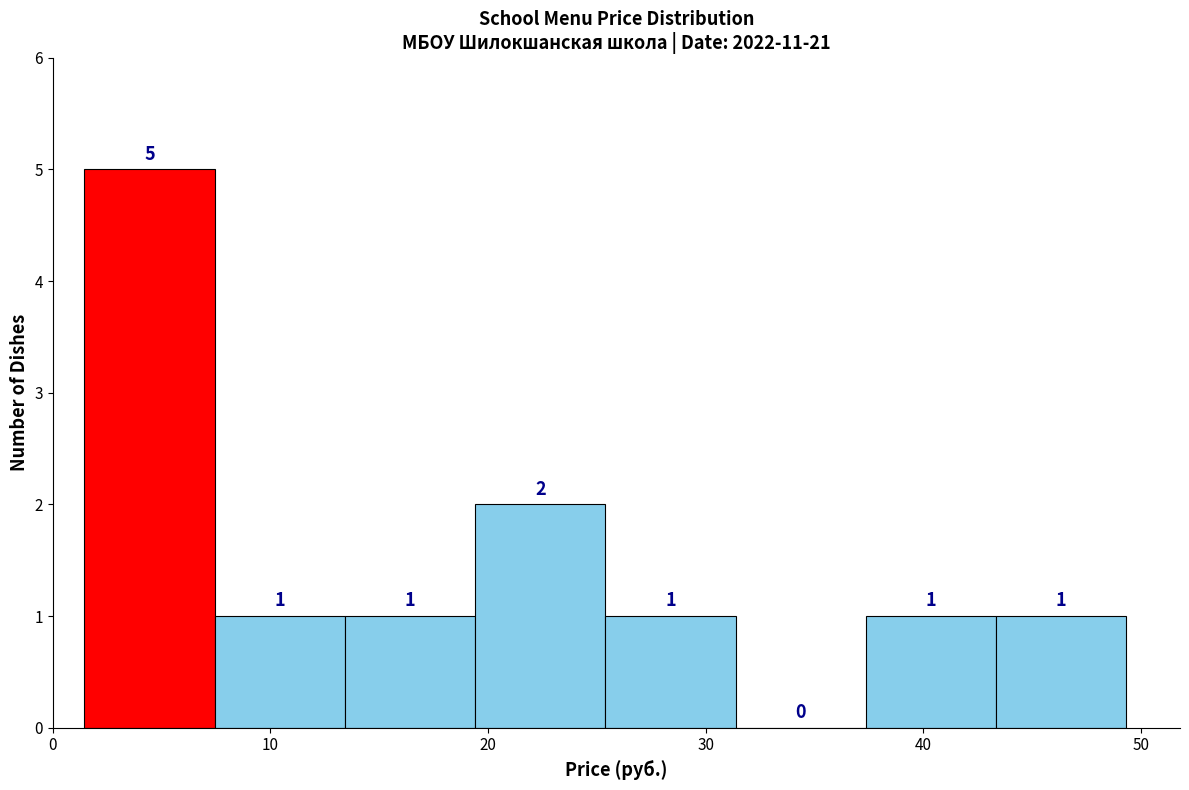

What is the height of the bar covering 43 to 49 on the x-axis? The bar edges are not printed on the chart, so give them approximately, as read against the axis.

1